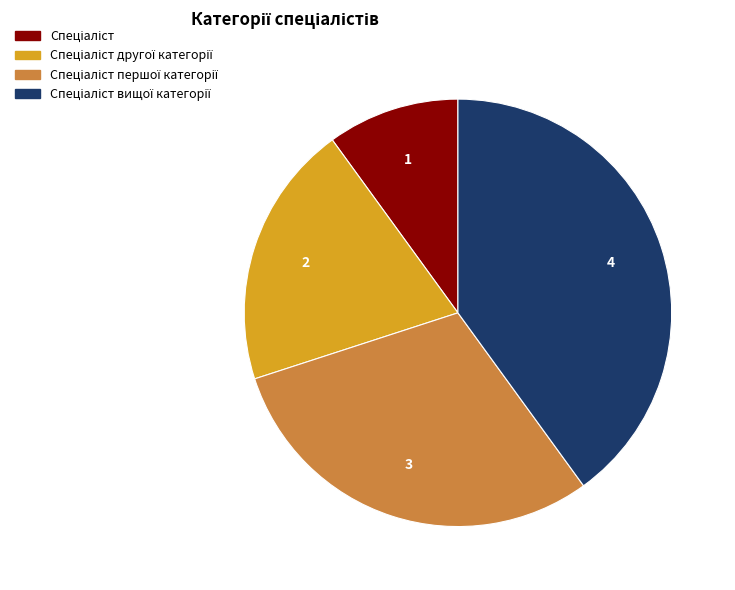

Is there a majority slice in this chart?

No